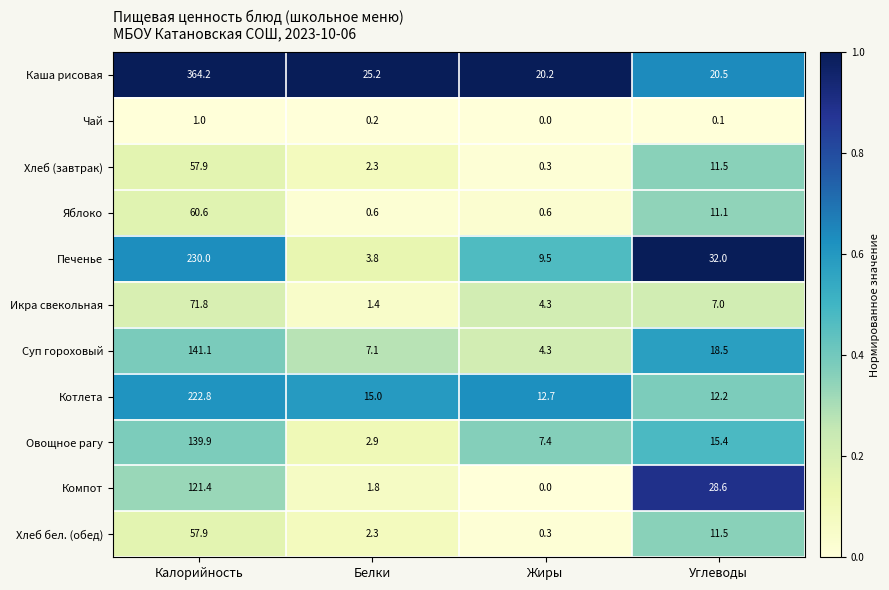

Which category has the lowest value in the Компот series?

Жиры